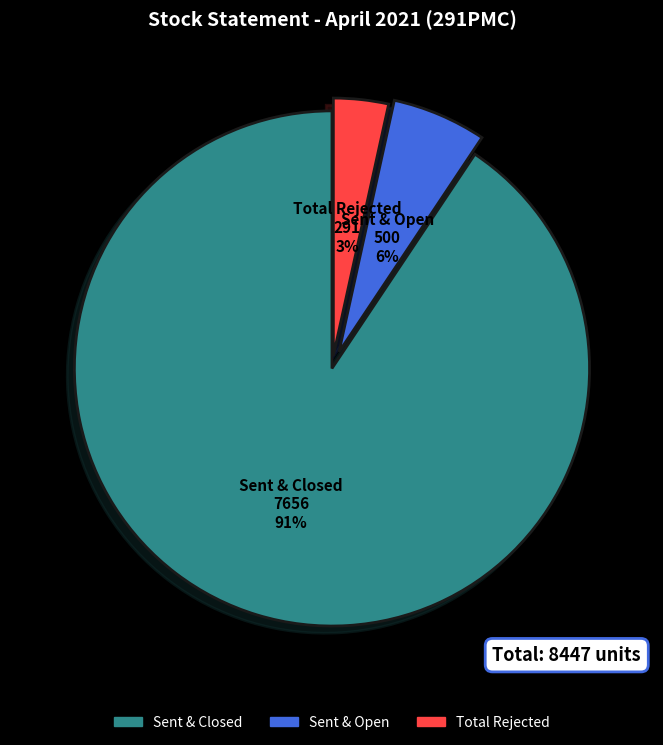

To the nearest percent, what is the average slice percentage?

33%